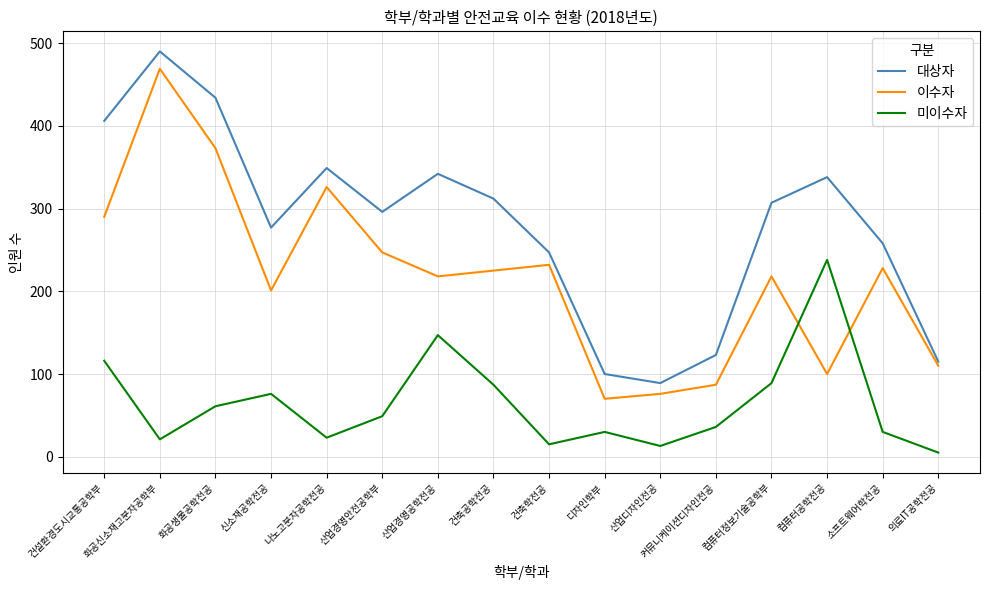

How many values in the 미이수자 series are below 49?

8